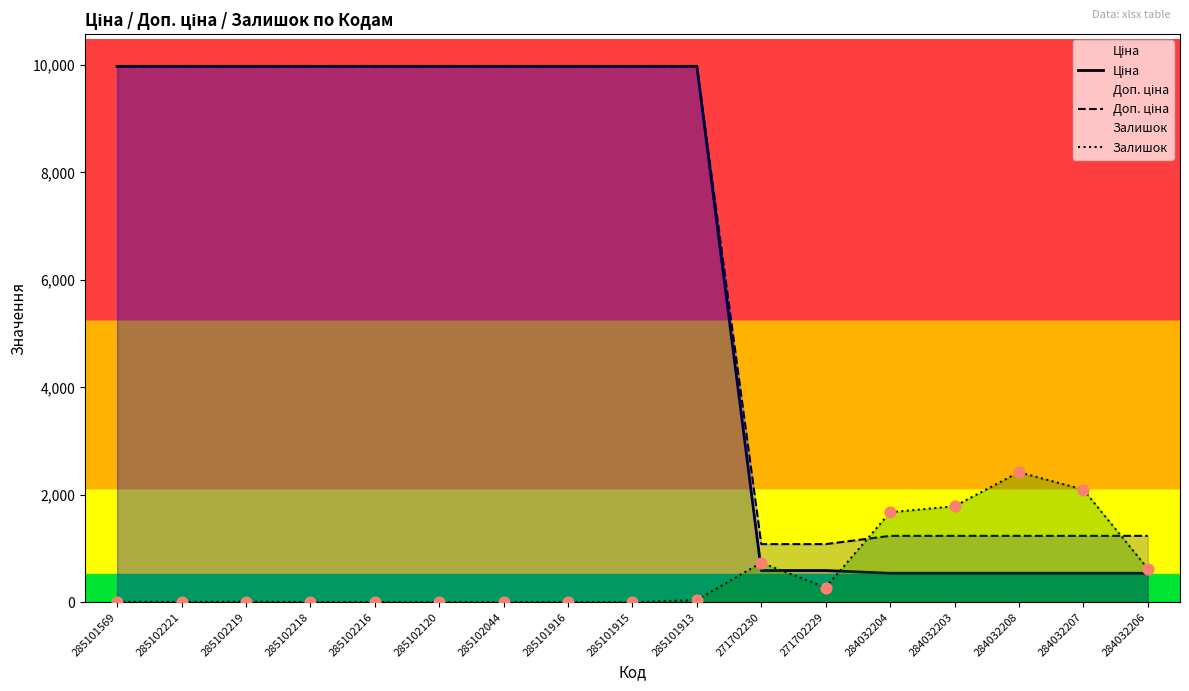

Is the value of Доп. ціна at 285102120 greater than the value of Залишок at 285102219?

Yes